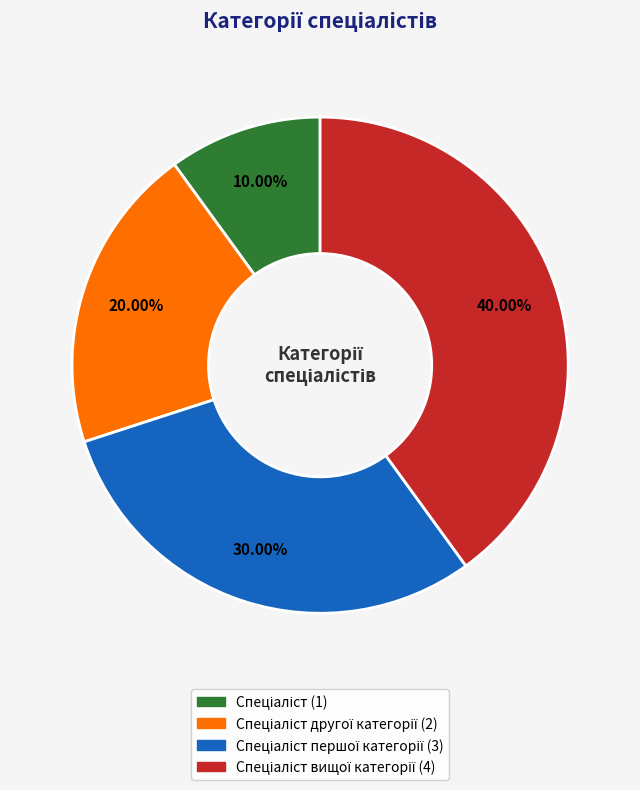

Is there any slice that represents more than half of the pie?

No